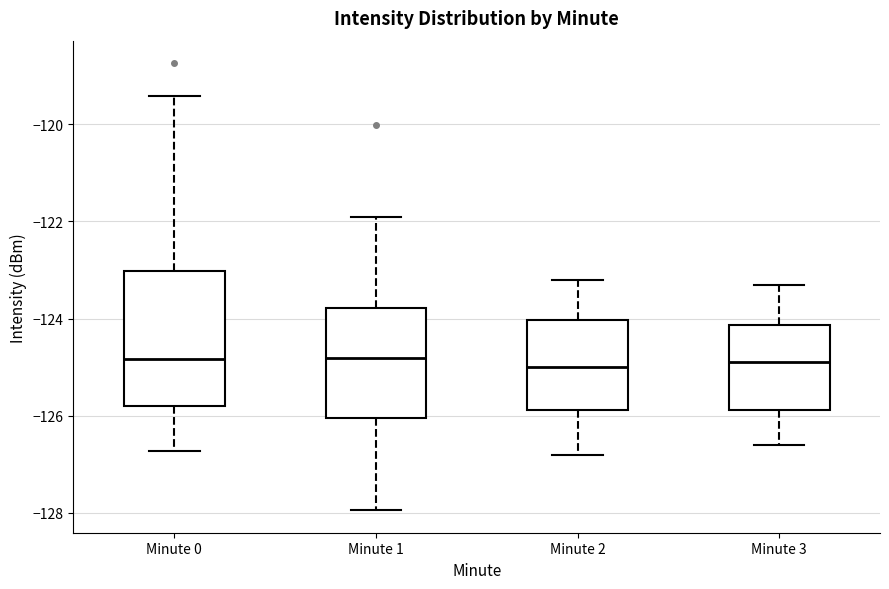

Reading left to right, transcribe this box plot: for each box, give where its median line is, the range the box spans, and where its two whiskers end, as read against the y-axis. The values are not printed on the chart, so give them approximately, as read against the axis.

Minute 0: median -124.8, box -125.8 to -123.0, whiskers -126.8 to -119.4
Minute 1: median -124.8, box -126.0 to -123.8, whiskers -128.0 to -121.8
Minute 2: median -125.0, box -125.8 to -124.0, whiskers -126.8 to -123.2
Minute 3: median -124.8, box -125.8 to -124.2, whiskers -126.6 to -123.2